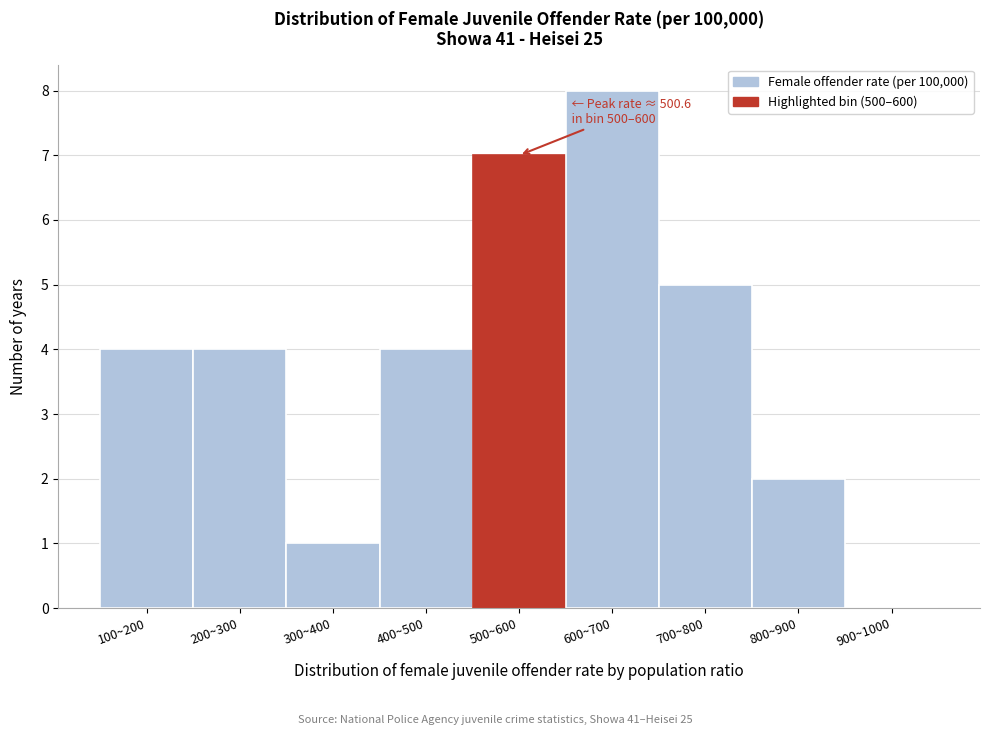

Reading right to left, list all the values displayed in this chart.

900~1000=0	800~900=2	700~800=5	600~700=8	500~600=7	400~500=4	300~400=1	200~300=4	100~200=4